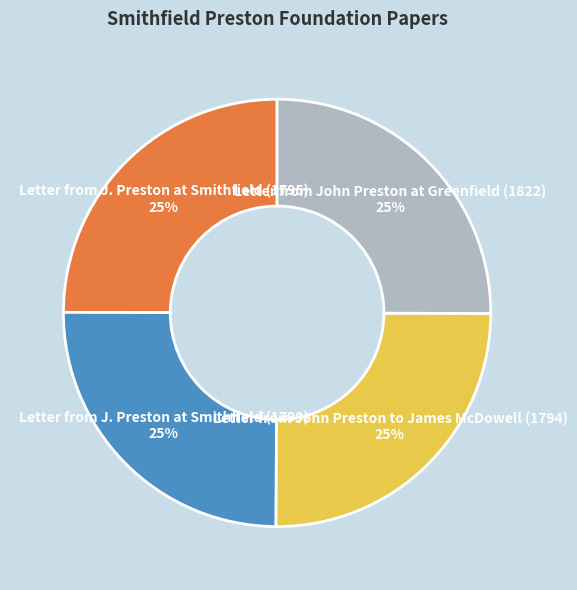

To the nearest percent, what portion does Letter from J. Preston at Smithfield (1799) represent?

25%